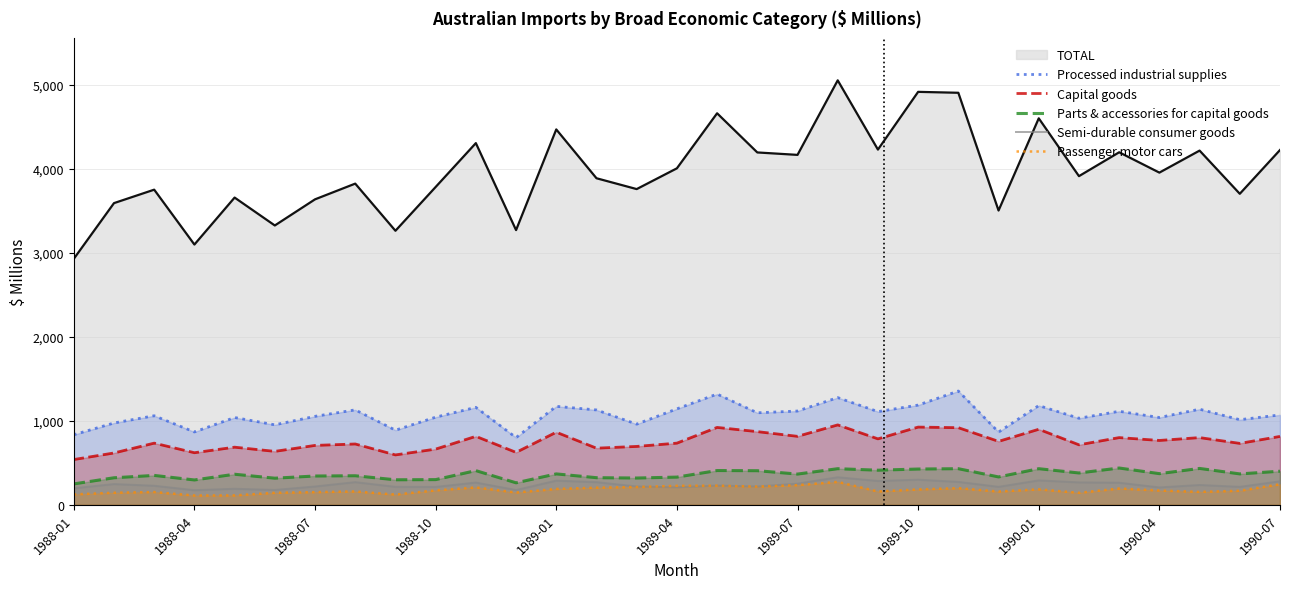

The Processed industrial supplies series shows 1655 at 1989-07. True or false?

False